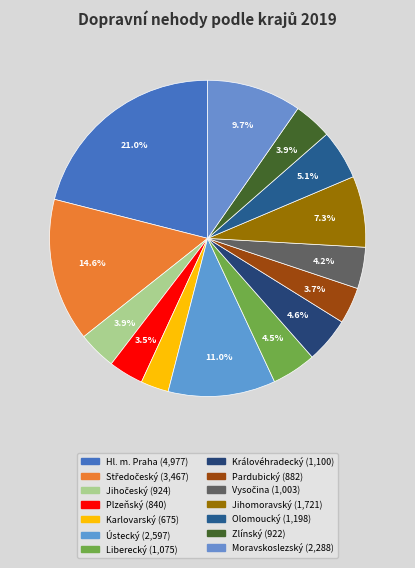

Combined, what portion of the pie is Ústecký and Středočeský?

25.6%